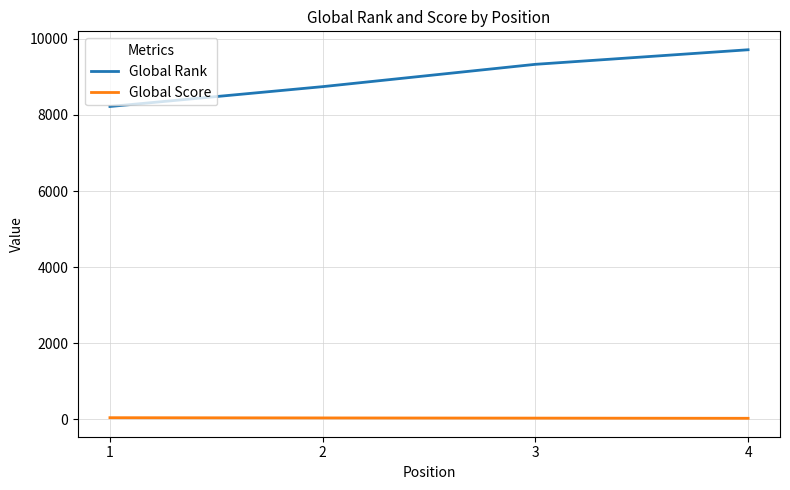

Rank the series at 3 from lowest to highest value.

Global Score, Global Rank